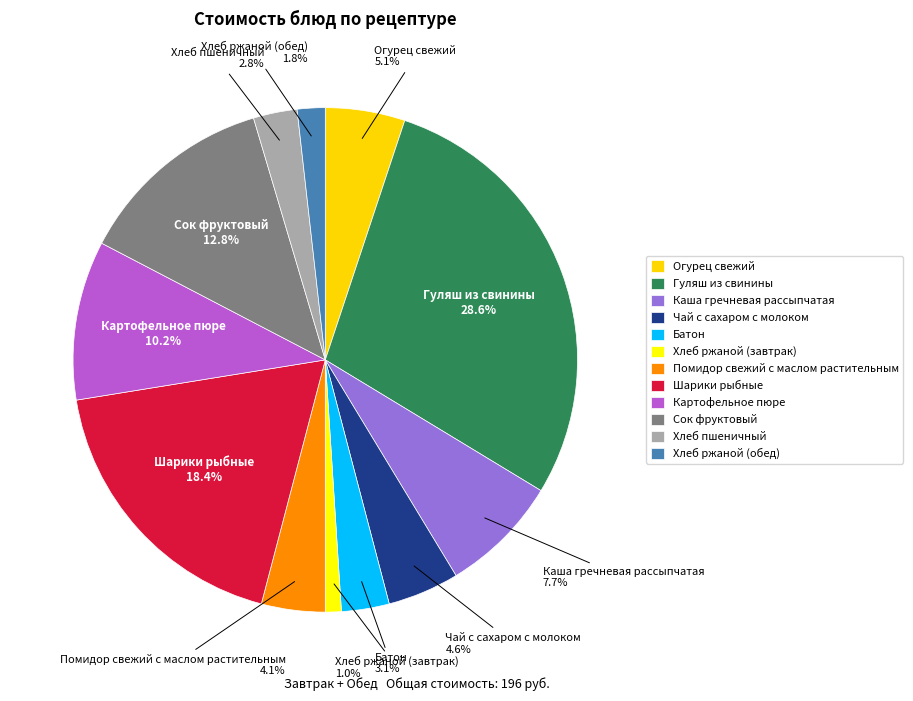

How much of the chart is everything except Сок фруктовый?

87.2%